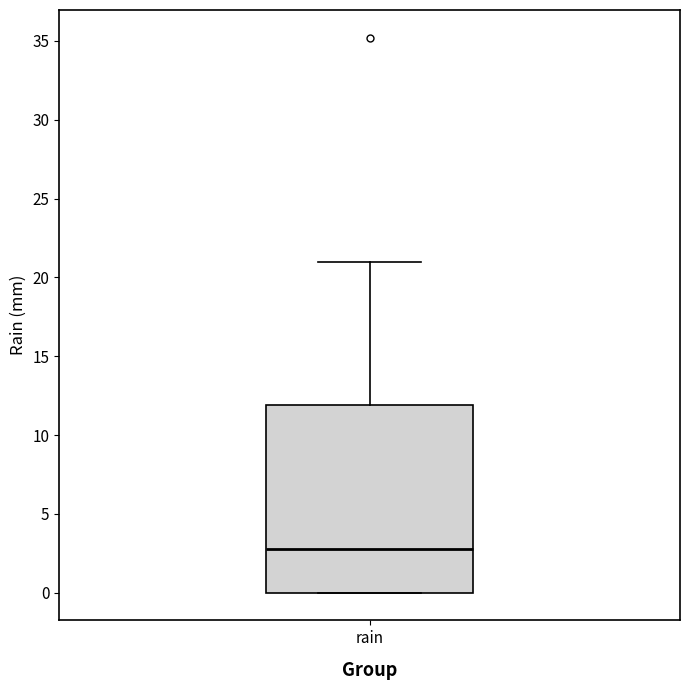

Read this box plot against the y-axis: the position of the median line, the range covered by the box, and the ends of both whiskers. The values are not printed on the chart, so give them approximately, as read against the axis.

median 3, box 0 to 12, whiskers 0 to 21